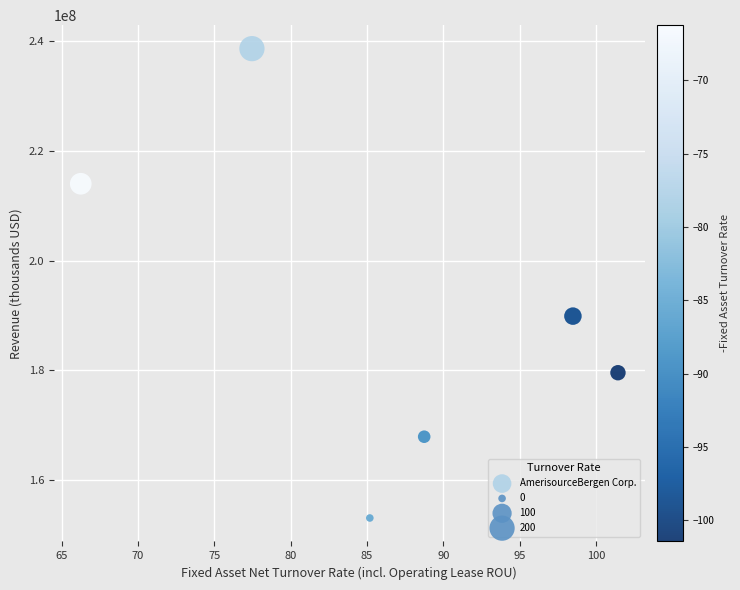

What is the range of Y values (max minus min)?

85443180